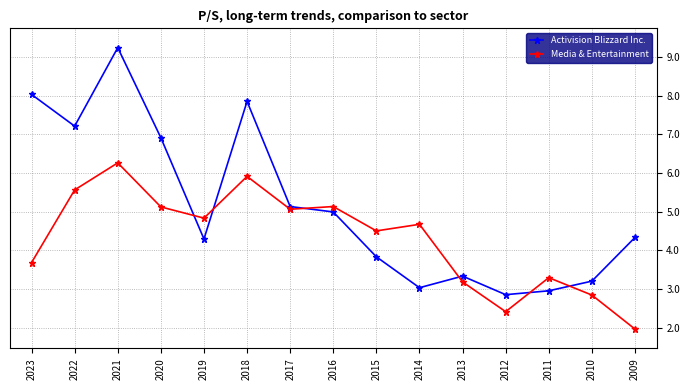

Which series has the largest range (max minus min)?

Activision Blizzard Inc.